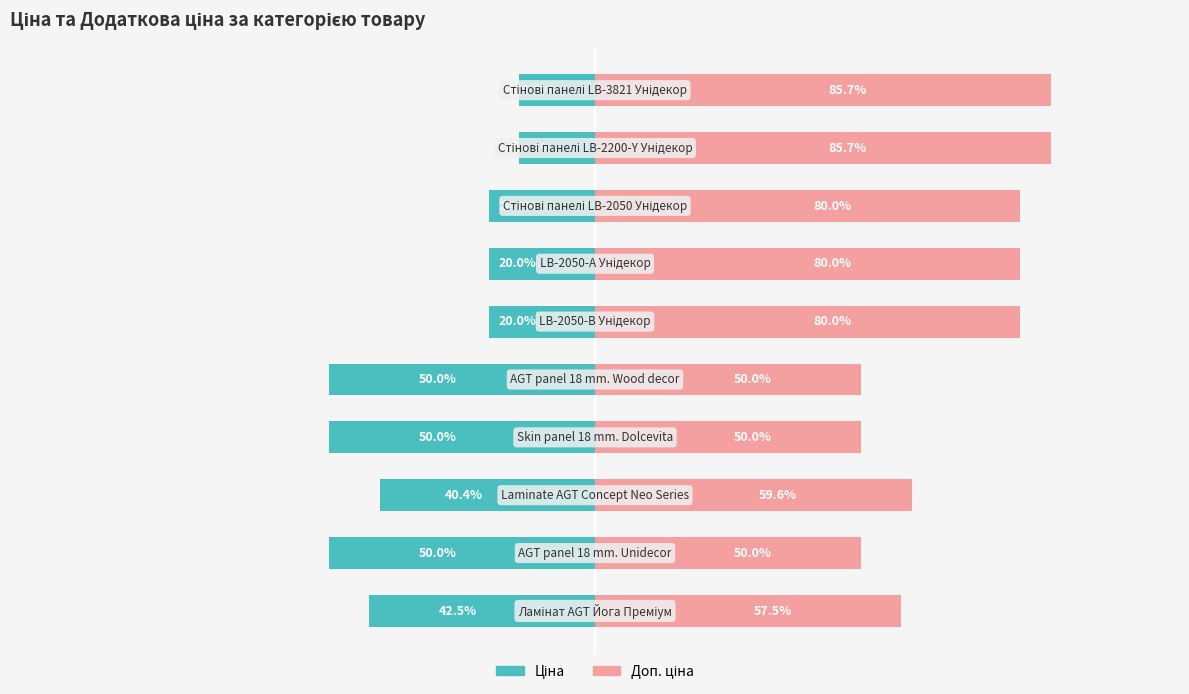

How many Доп. ціна values are between 50 and 80?

8